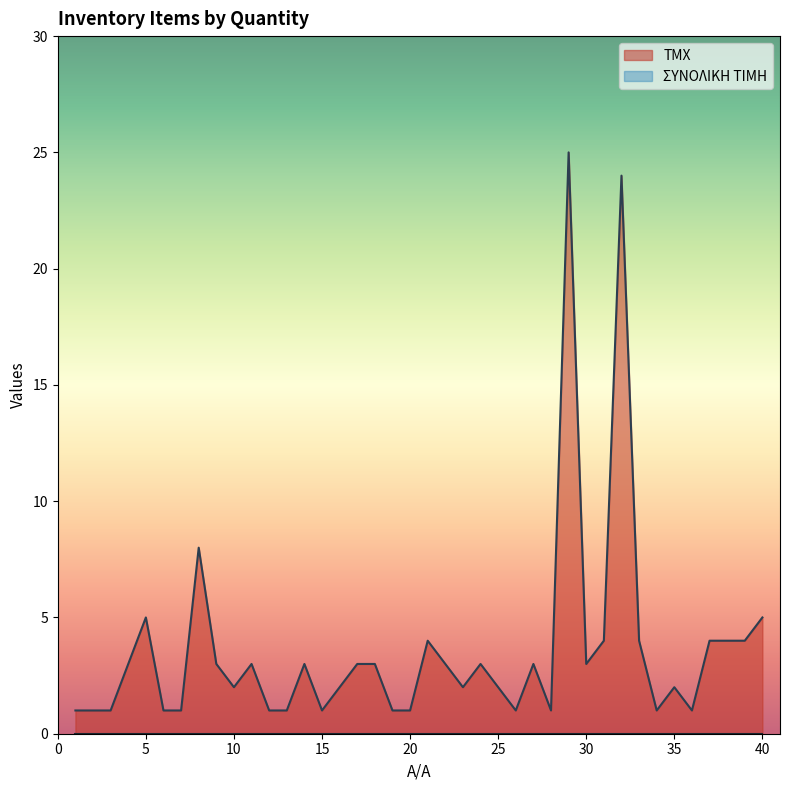

True or false: there are more than 0 points higher than both neighbors.

True